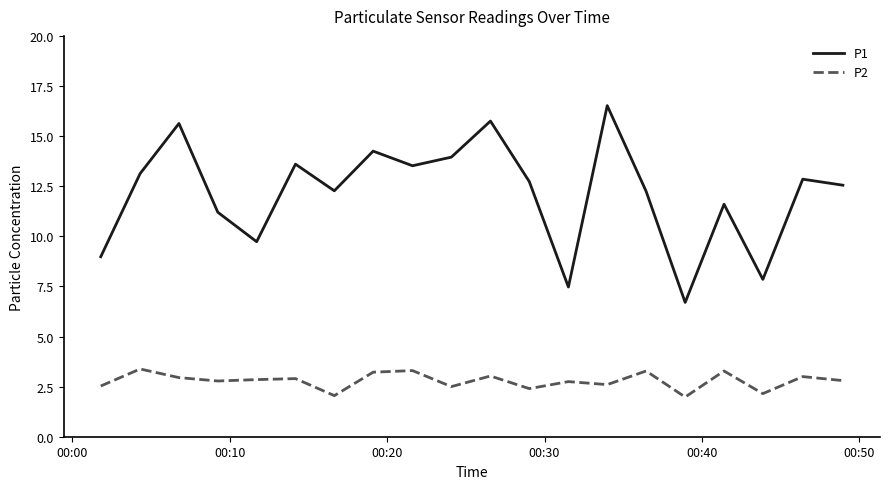

List the series in order of their peak value, highest first.

P1, P2